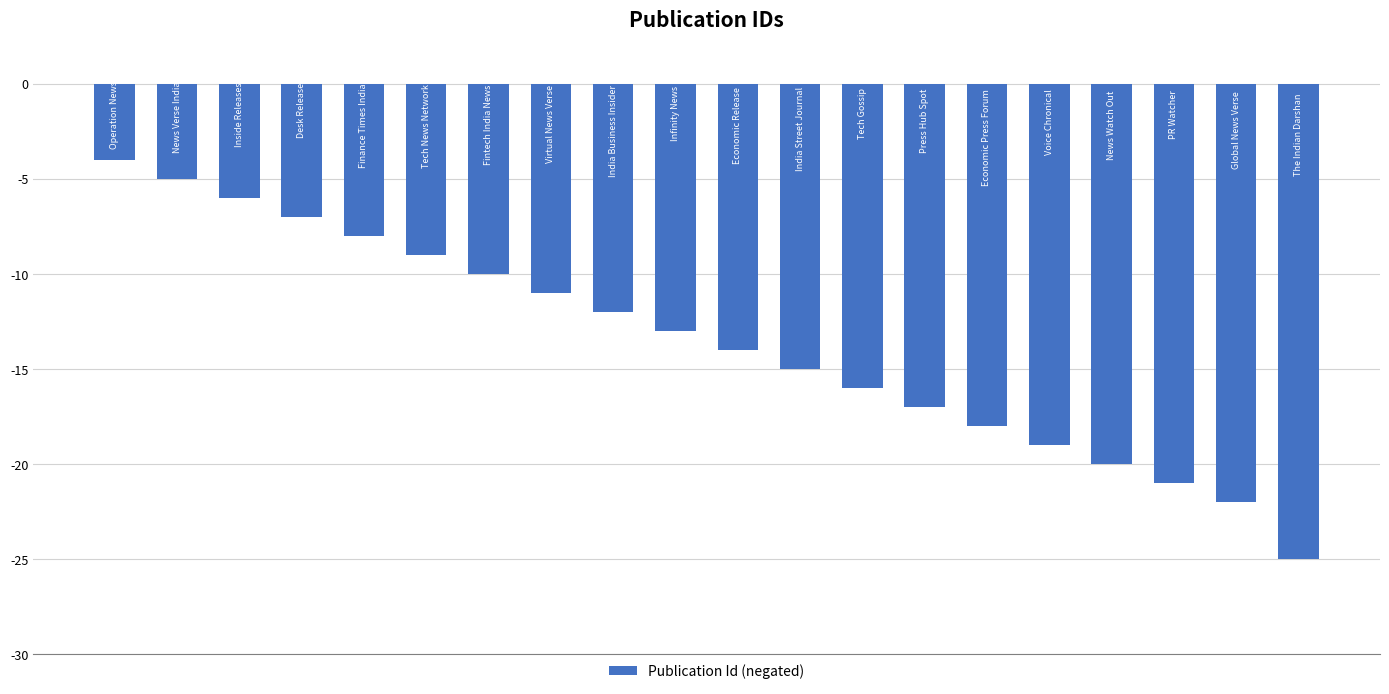

What is the difference between the maximum and minimum values?

21